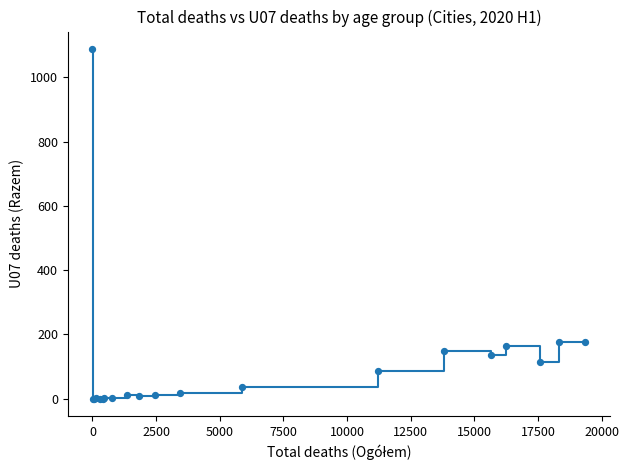

What is the greatest value displayed?

1088